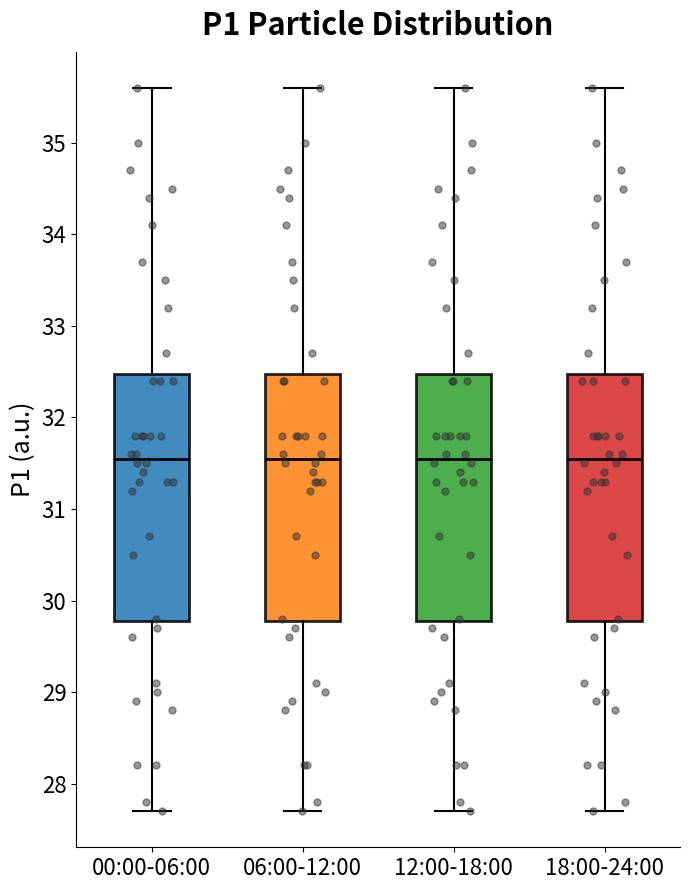

Reading left to right, read every box against the y-axis: the position of its median line, the range the box covers, and the ends of its whiskers. The values are not printed on the chart, so give them approximately, as read against the axis.

00:00-06:00: median 31.6, box 29.8 to 32.5, whiskers 27.7 to 35.6
06:00-12:00: median 31.6, box 29.8 to 32.5, whiskers 27.7 to 35.6
12:00-18:00: median 31.6, box 29.8 to 32.5, whiskers 27.7 to 35.6
18:00-24:00: median 31.6, box 29.8 to 32.5, whiskers 27.7 to 35.6